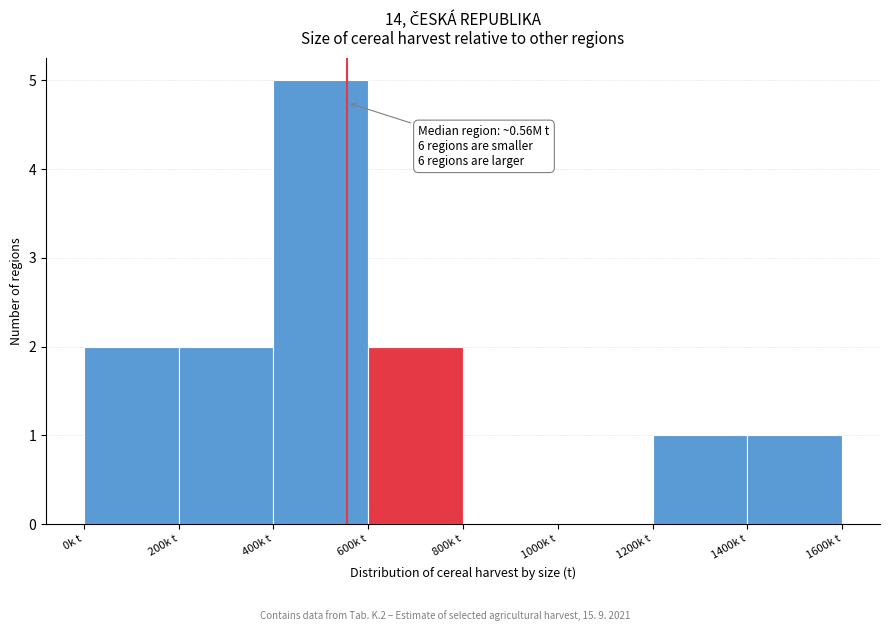

Reading right to left, transcribe all the data shown in this chart.

1400k t=1	1200k t=1	1000k t=0	800k t=0	600k t=2	400k t=5	200k t=2	0k t=2